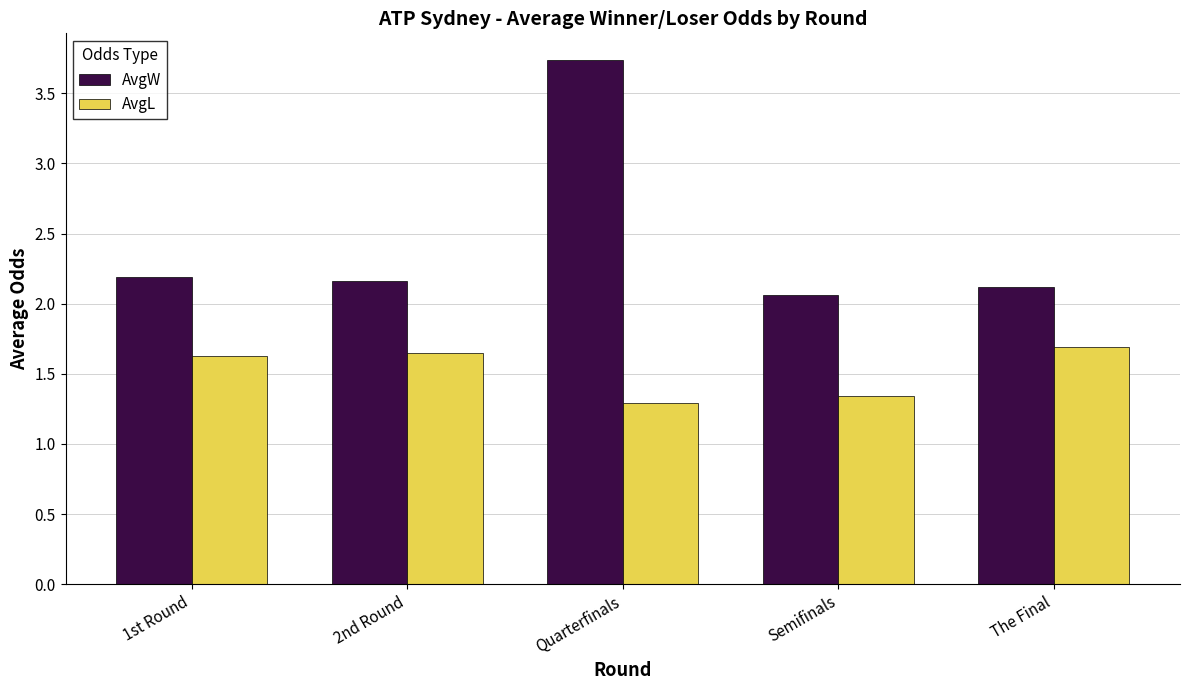

What is the sum of all AvgW values?

12.3